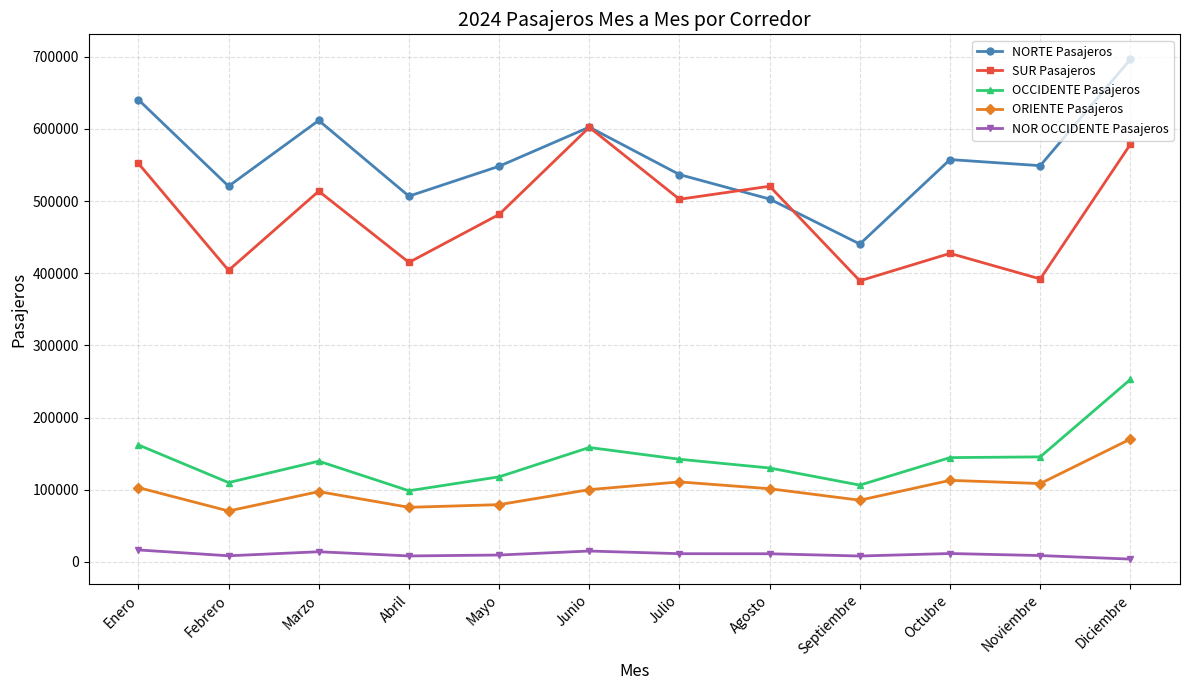

Rank the series by their maximum value, from highest to lowest.

NORTE Pasajeros, SUR Pasajeros, OCCIDENTE Pasajeros, ORIENTE Pasajeros, NOR OCCIDENTE Pasajeros